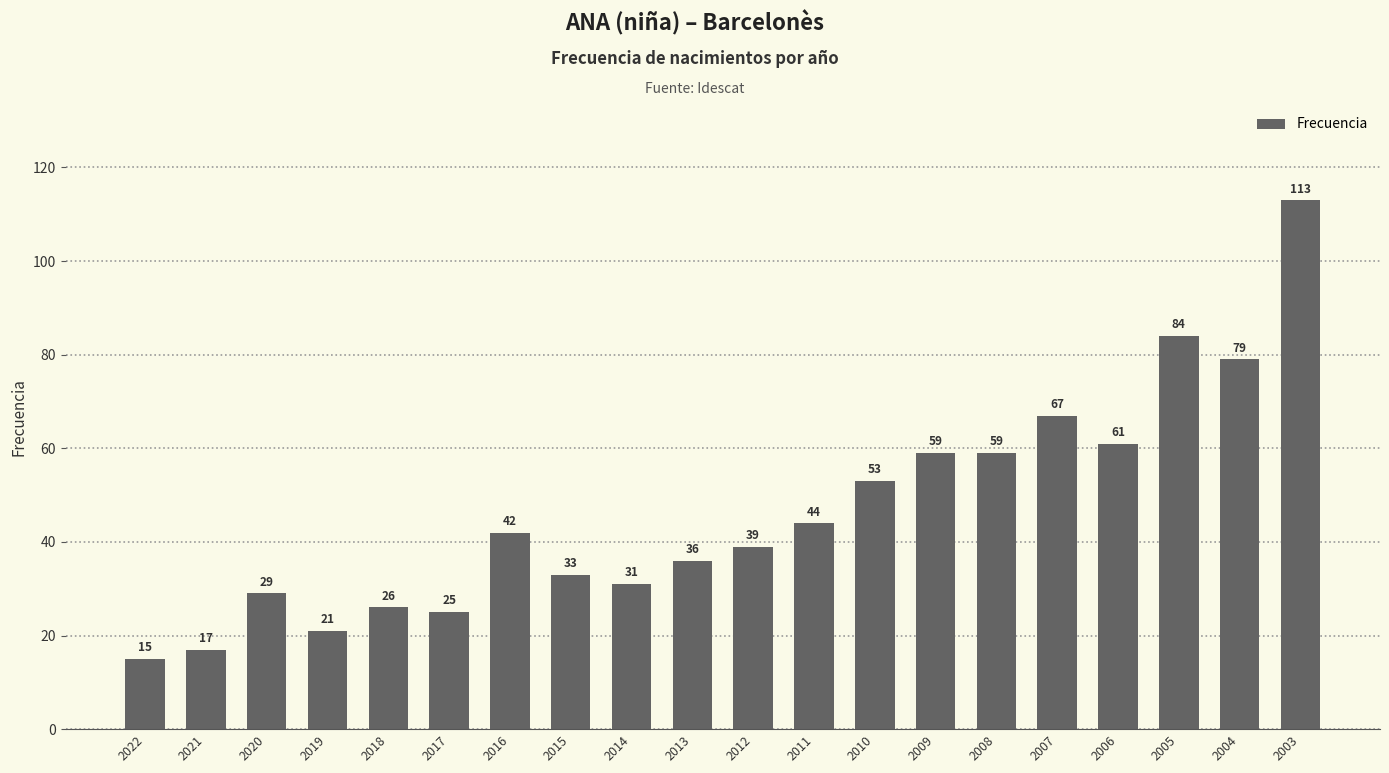

What is the approximate value at 2014, to the nearest 10?

30